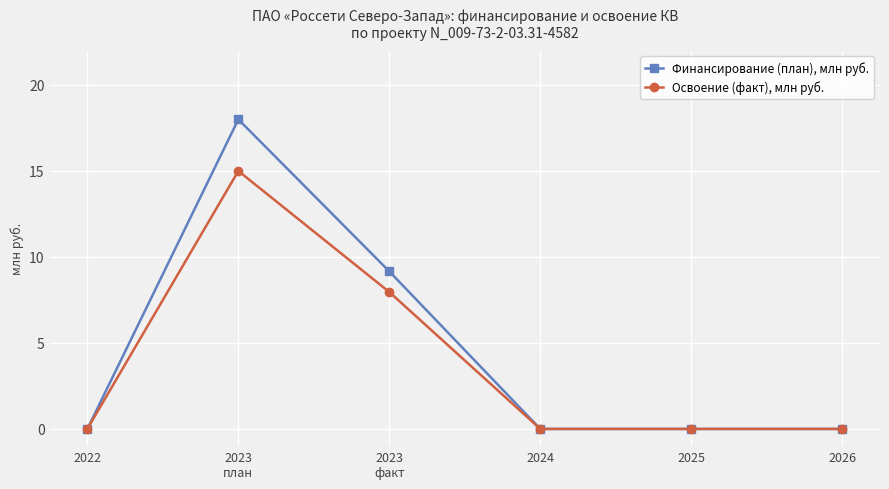

The Освоение (факт), млн руб. series shows 6.1 at 2026. True or false?

False